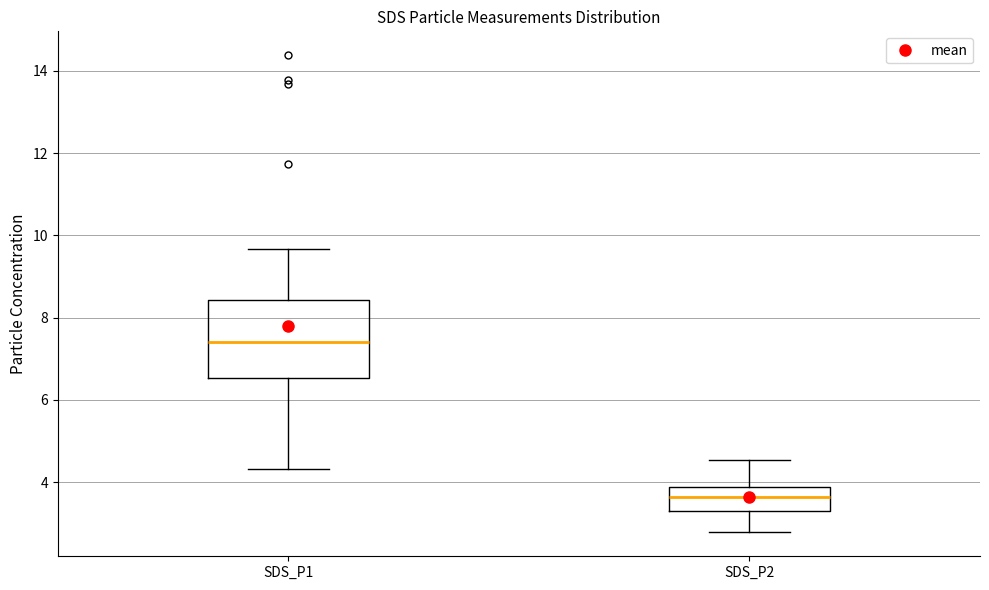

Which box's median line is the lowest?

SDS_P2